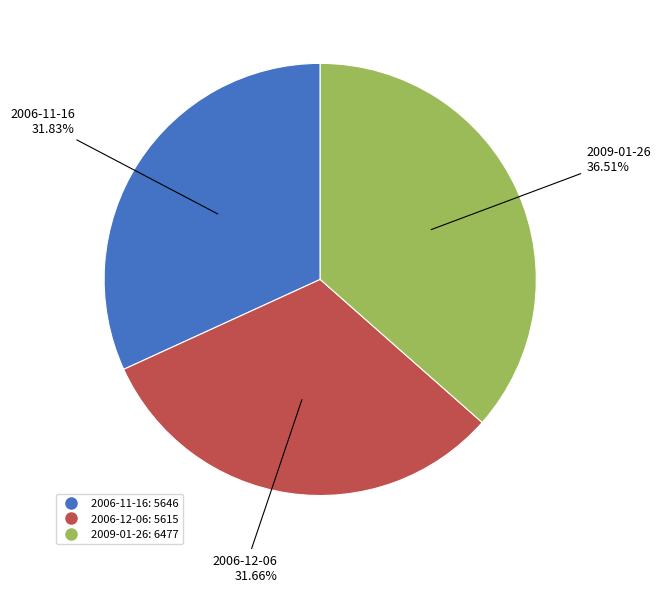

What percentage is the 2006-12-06 slice, to the nearest percent?

32%